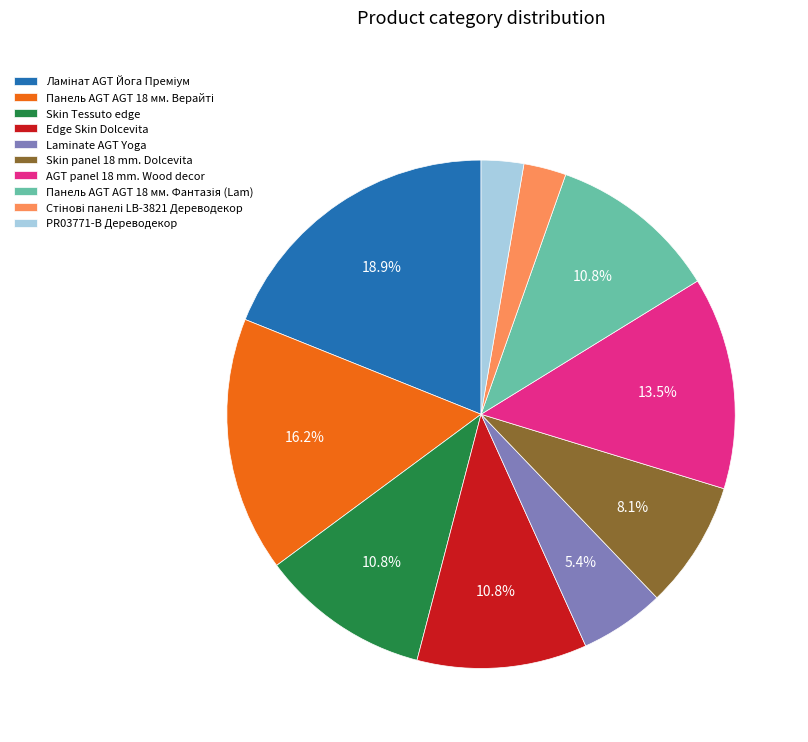

Is PR03771-B Дереводекор the majority of the pie?

No